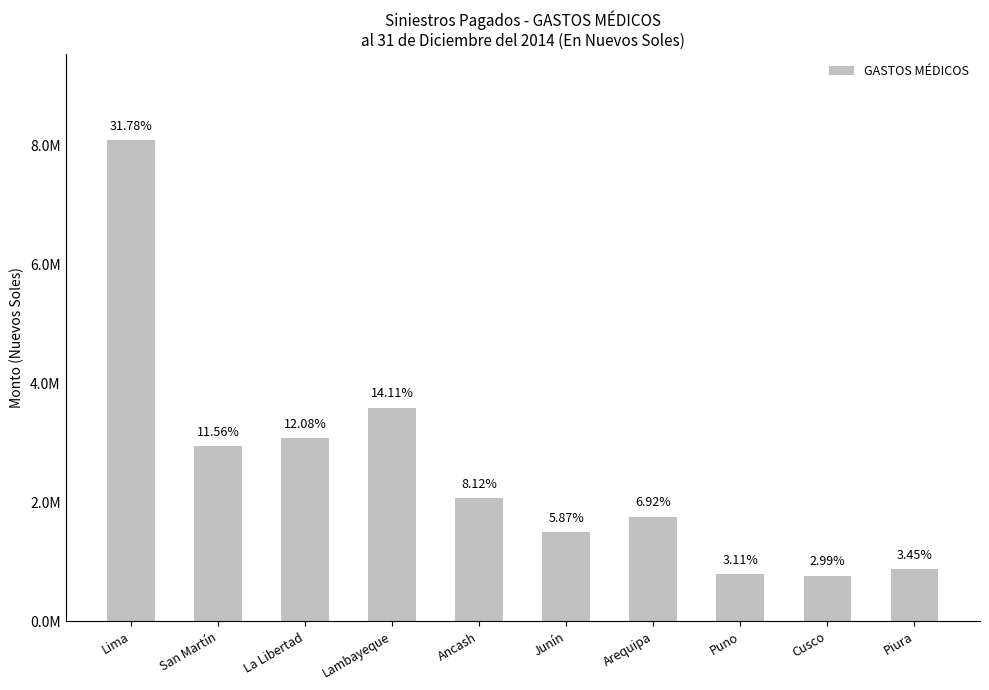

What is the label of the 5th bar from the right?

Junín